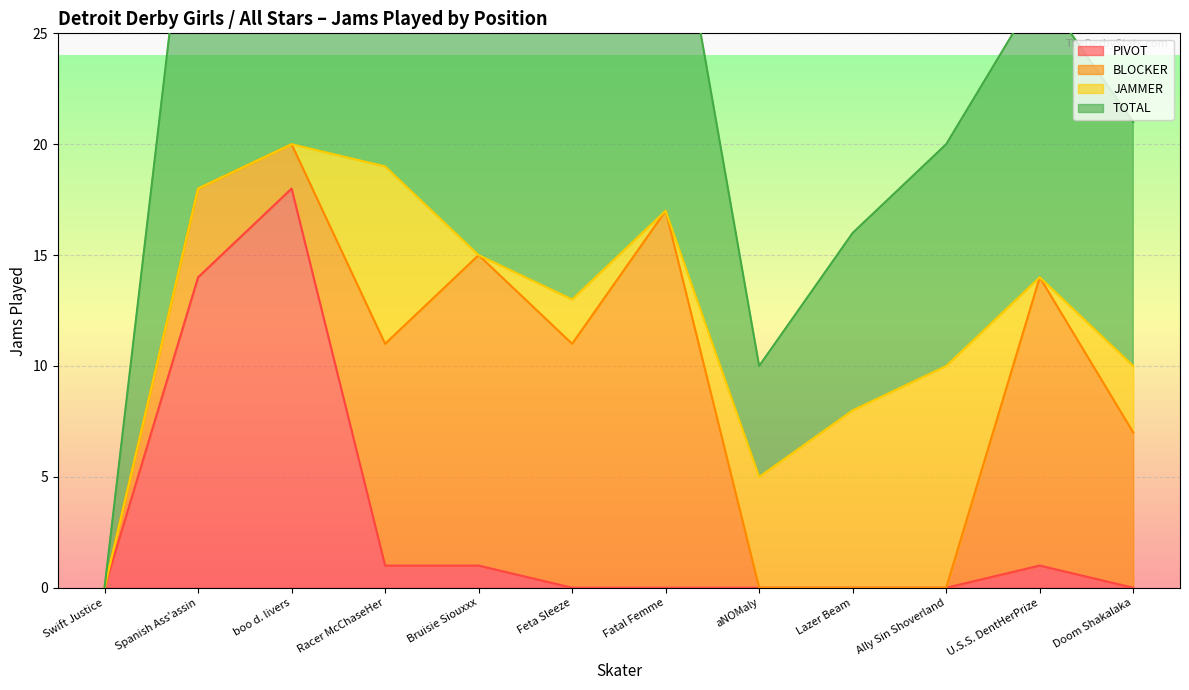

True or false: PIVOT has a value of 0 at Fatal Femme.

True